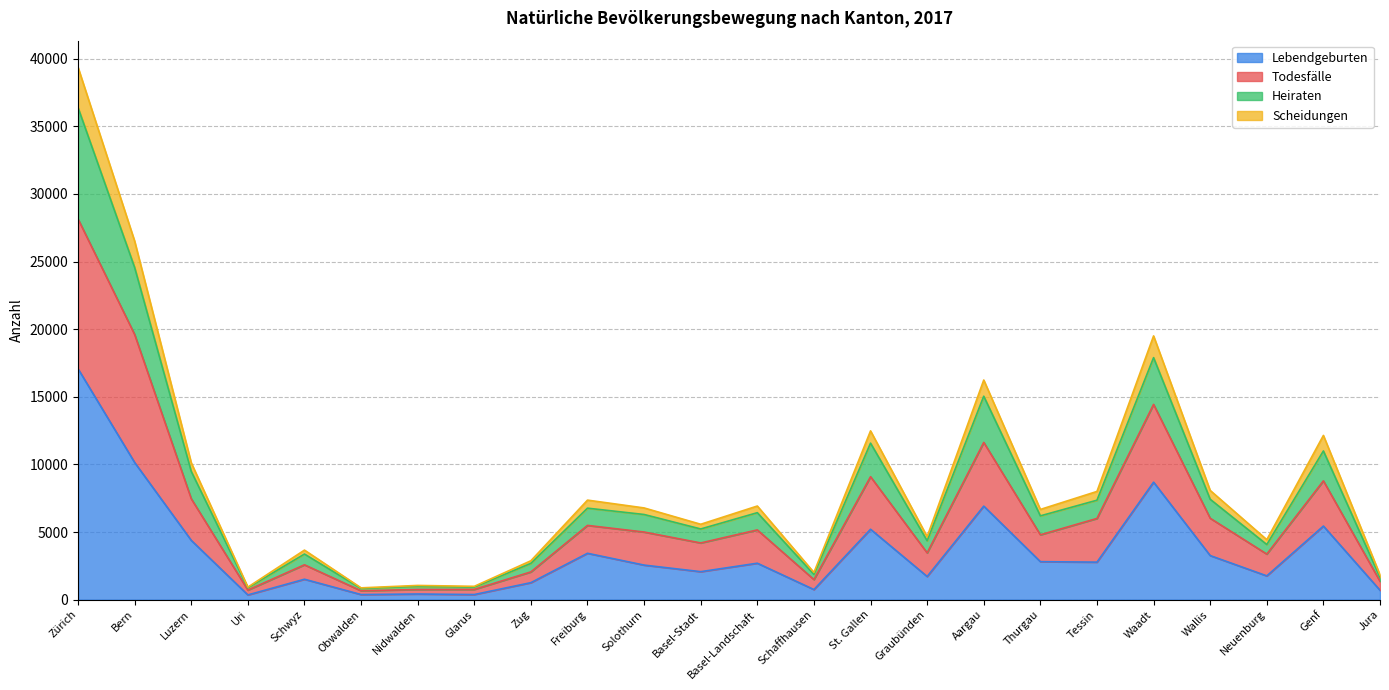

What position from the left is Thurgau?

18